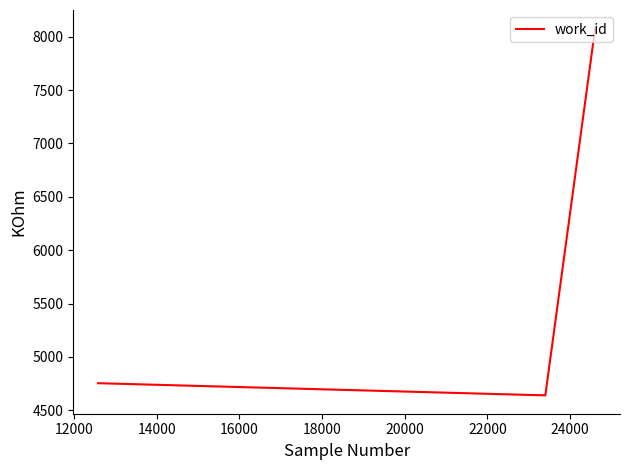

What is the maximum value shown in the chart?

8078